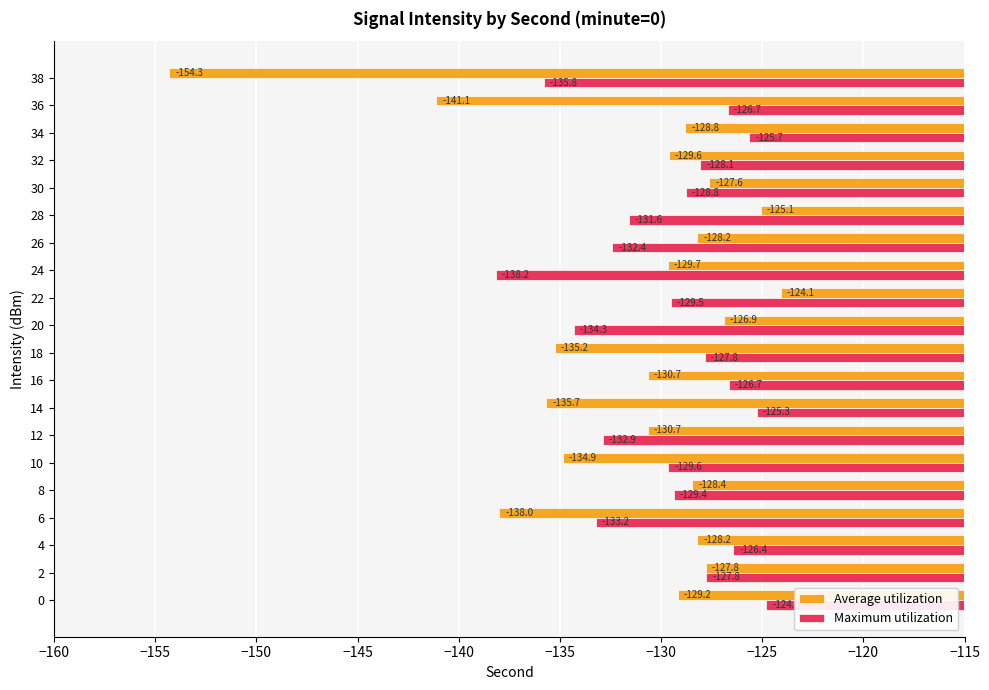

The value of Maximum utilization at 10 is -221.3. True or false?

False